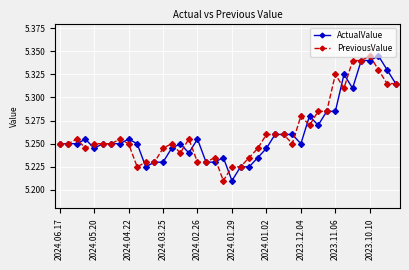

At how many categories does at least one series exceed 5?

40